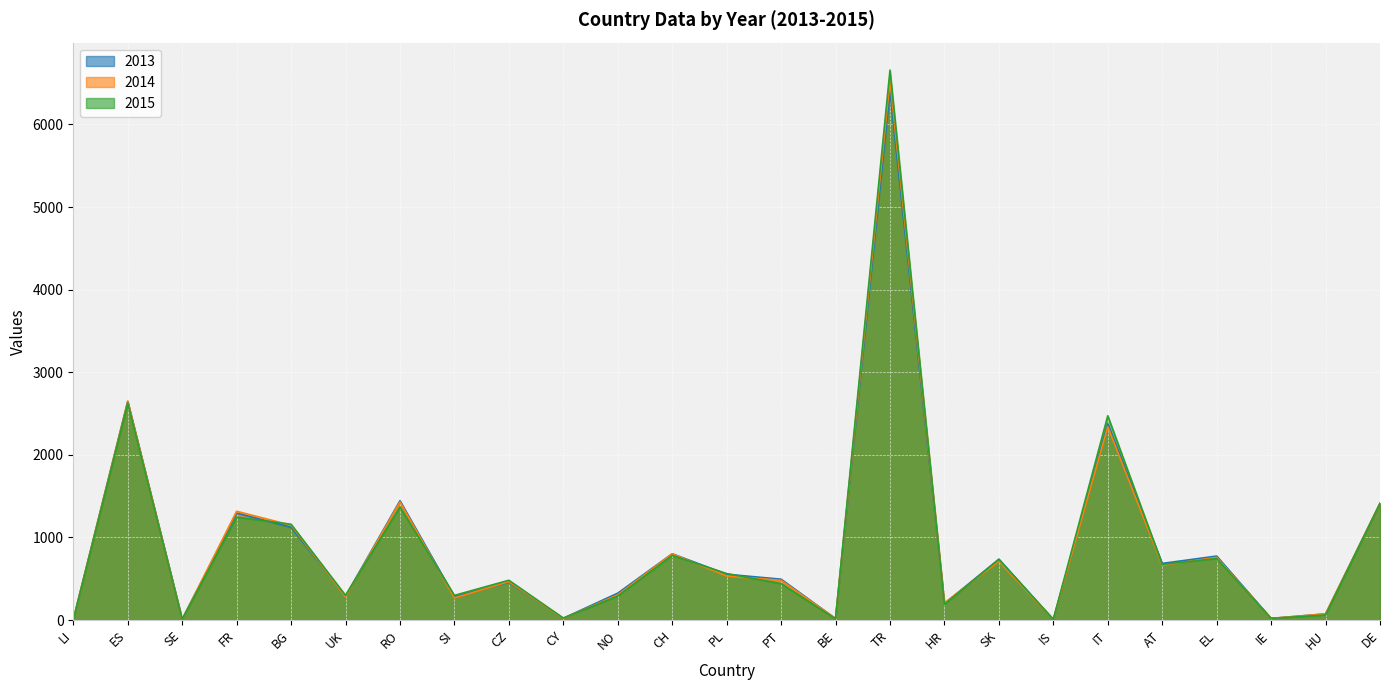

Is it true that 2014 equals 1923 at RO?

False